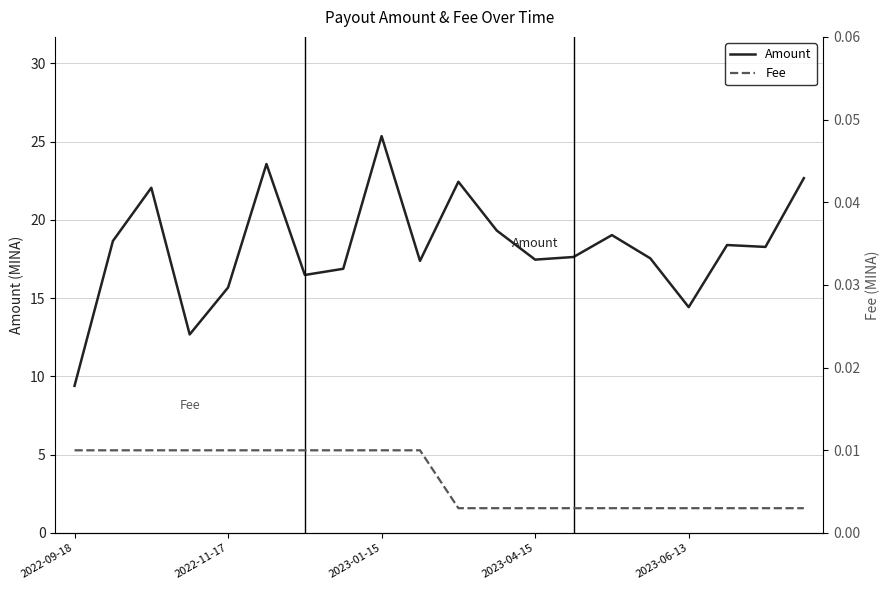

At which label does Amount reach its minimum?

2022-09-18